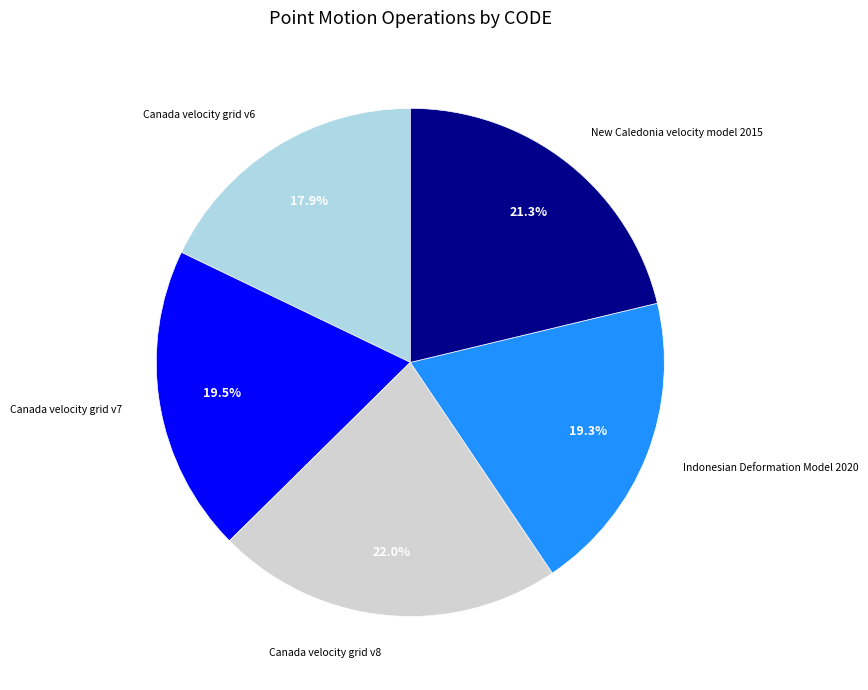

How many segments does this pie chart have?

5